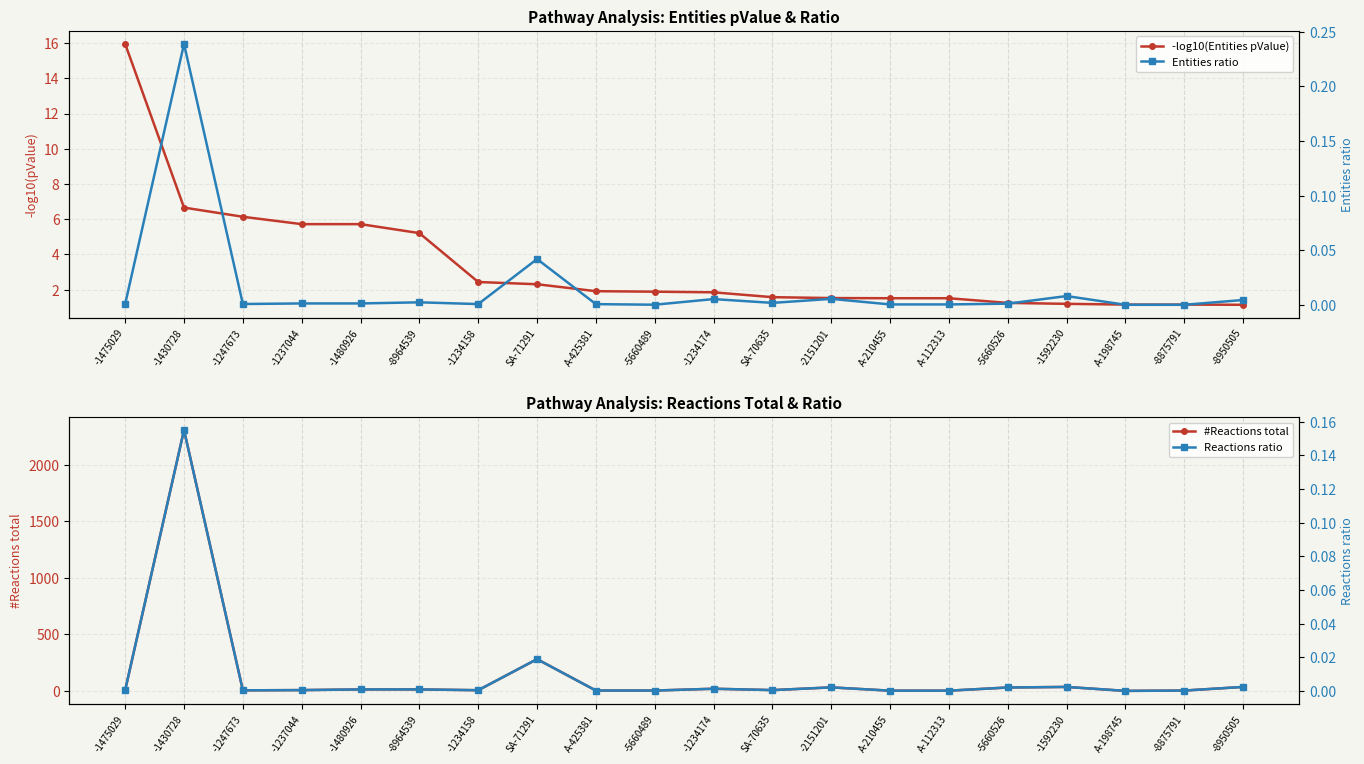

What are all the series names shown in the legend?

-log10(Entities pValue), #Reactions total, Entities ratio, Reactions ratio